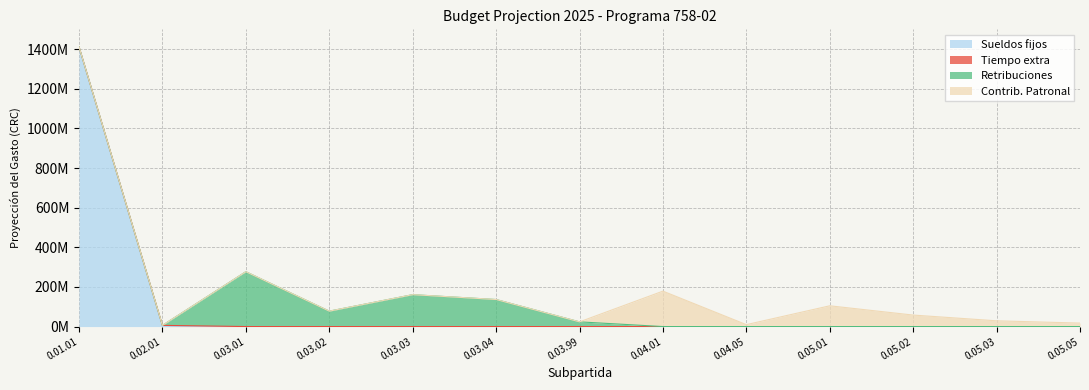

Rank the series by their maximum value, from highest to lowest.

Sueldos fijos, Retribuciones, Contrib. Patronal, Tiempo extra